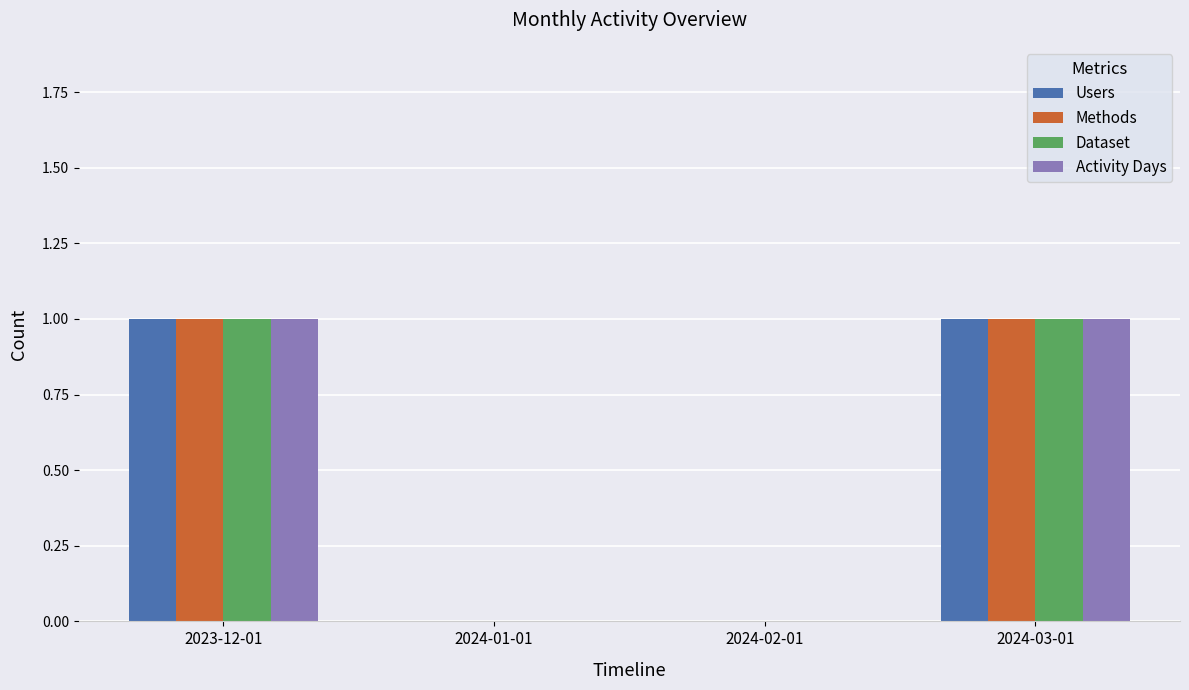

How many groups of bars are there?

4